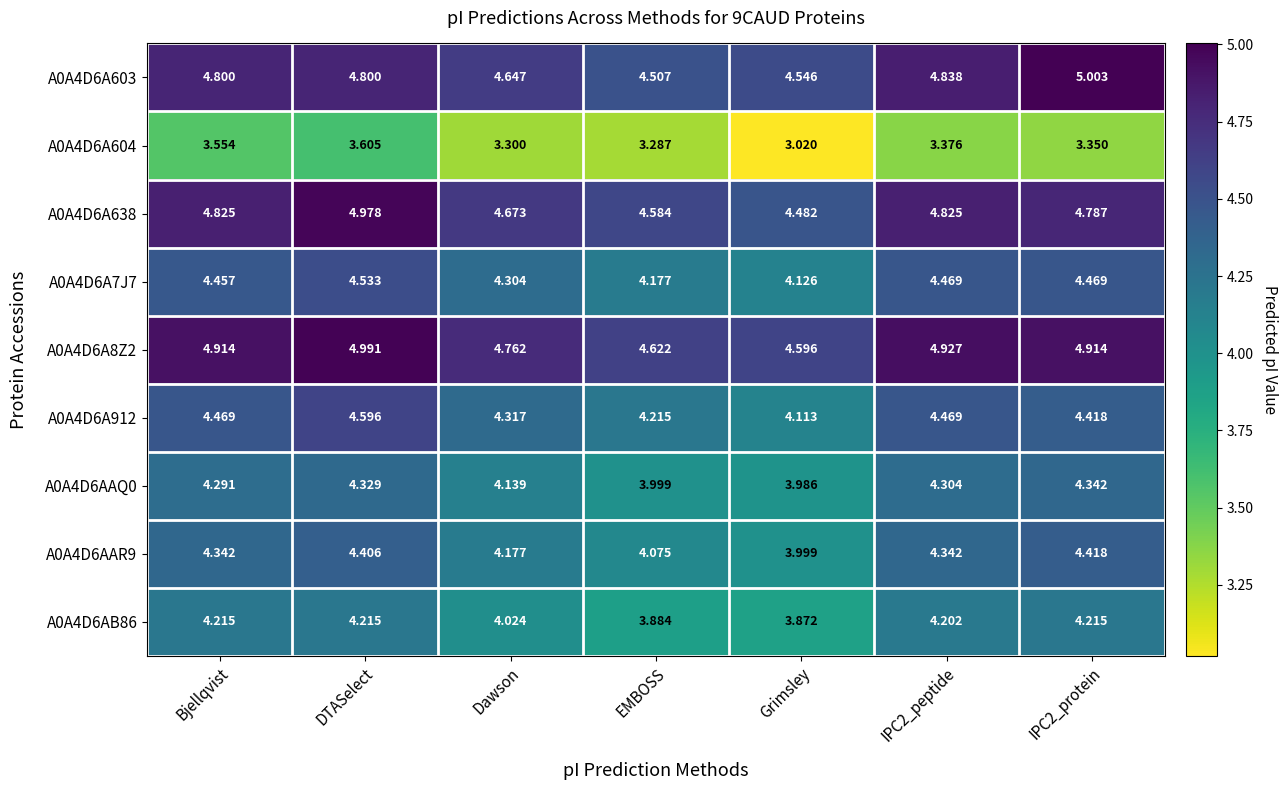

At which category is the sum across all series the highest?

DTASelect